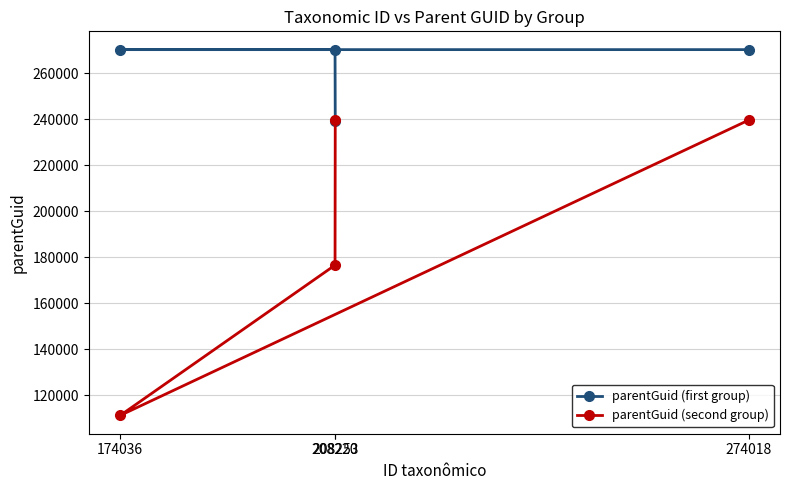

Which series has the largest total across all categories?

parentGuid (first group)